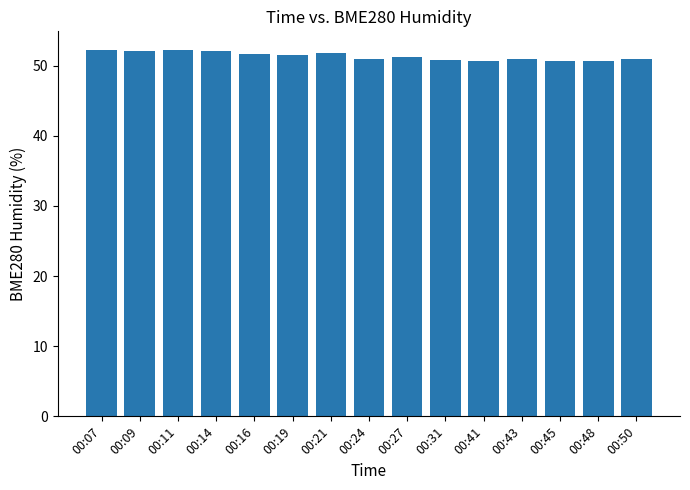

What is the minimum value shown in the chart?

50.6